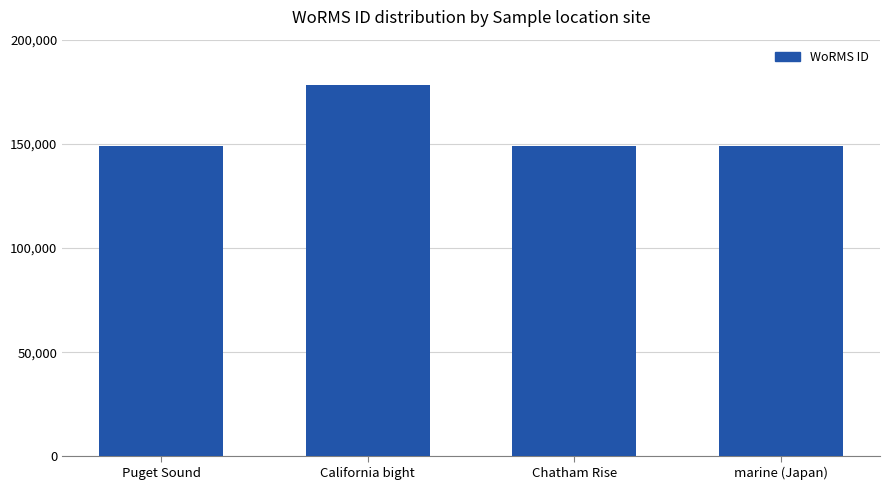

What is the ratio of the value at marine (Japan) to the value at California bight?

0.8